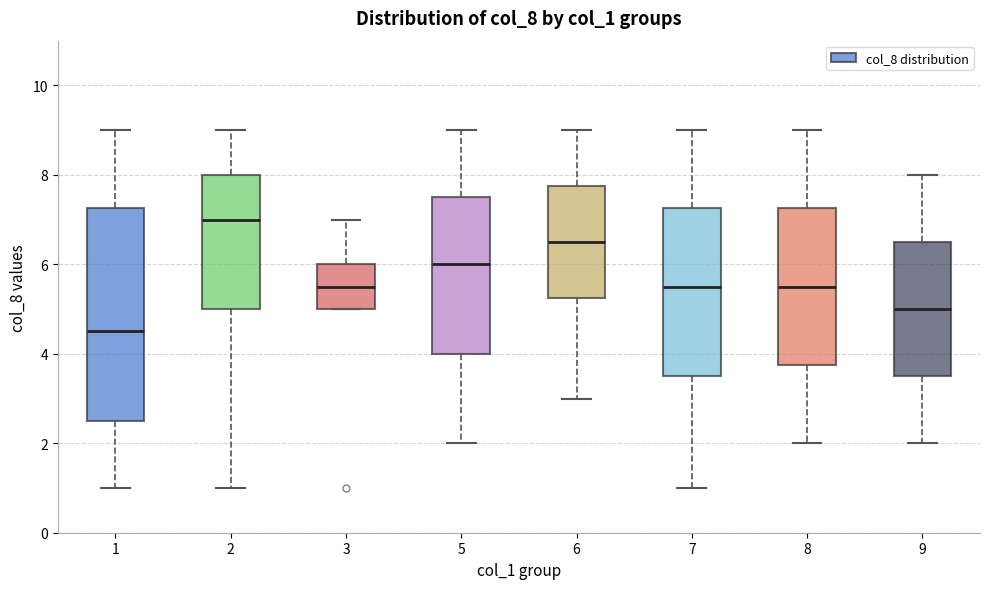

Which box is the tallest, from its lower edge to its upper edge?

1